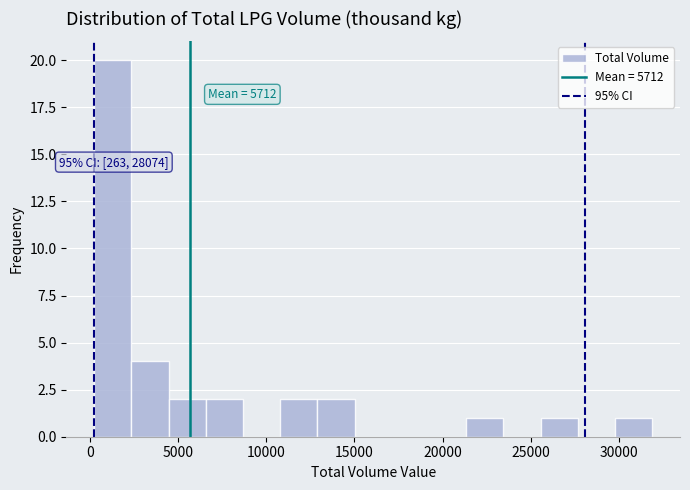

Which range on the x-axis has the tallest bar?

500 to 2500